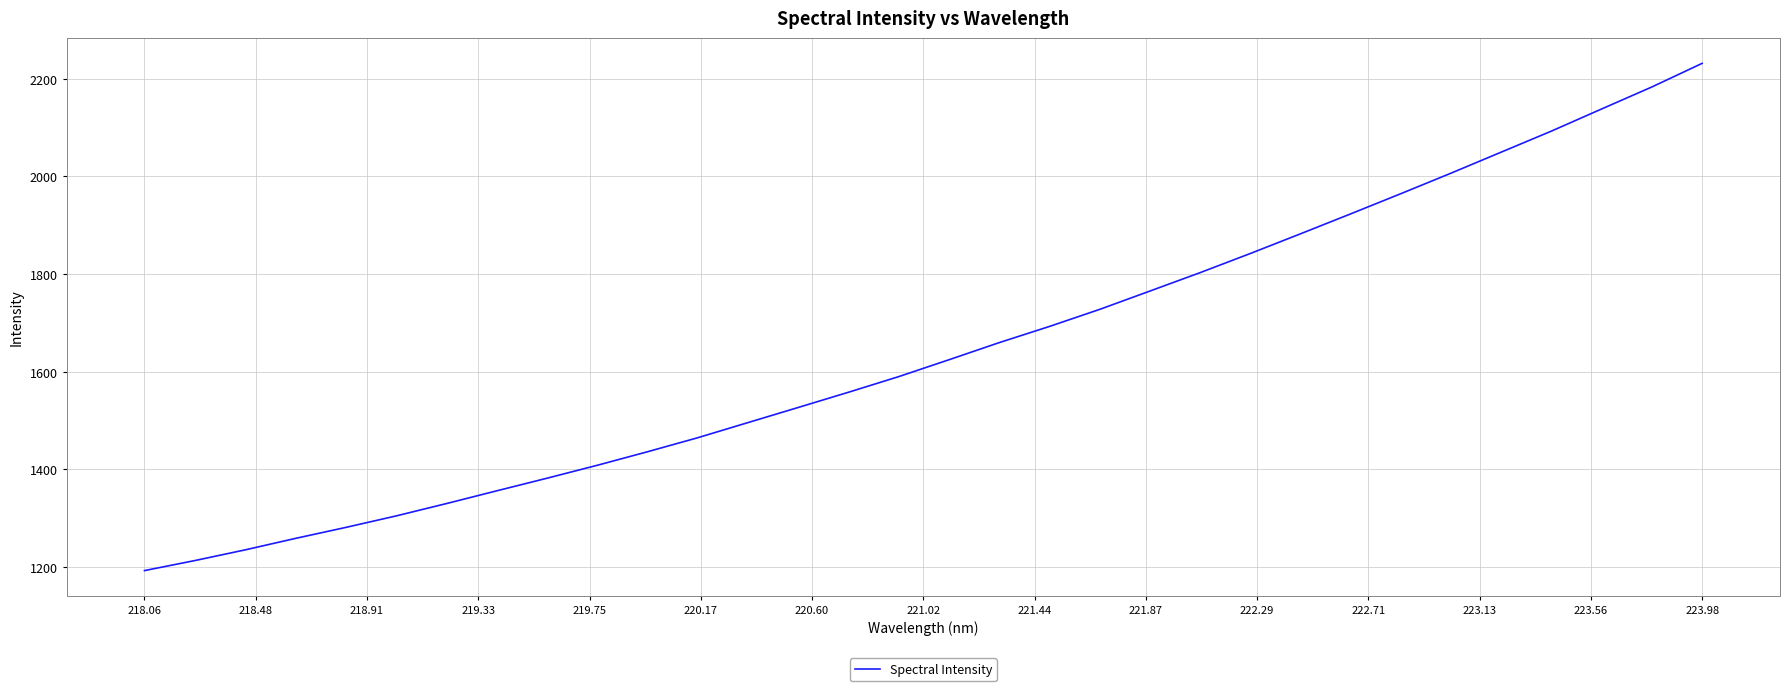

What is the difference between the maximum and minimum values?

1038.7